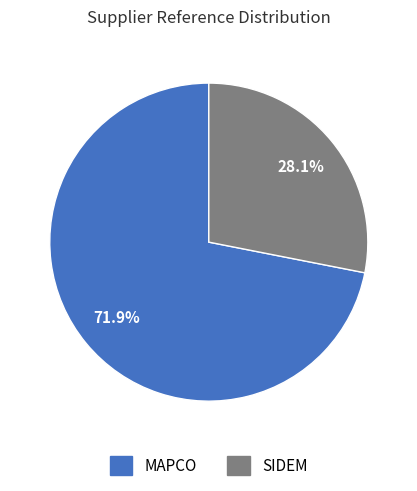

What is the majority slice?

MAPCO